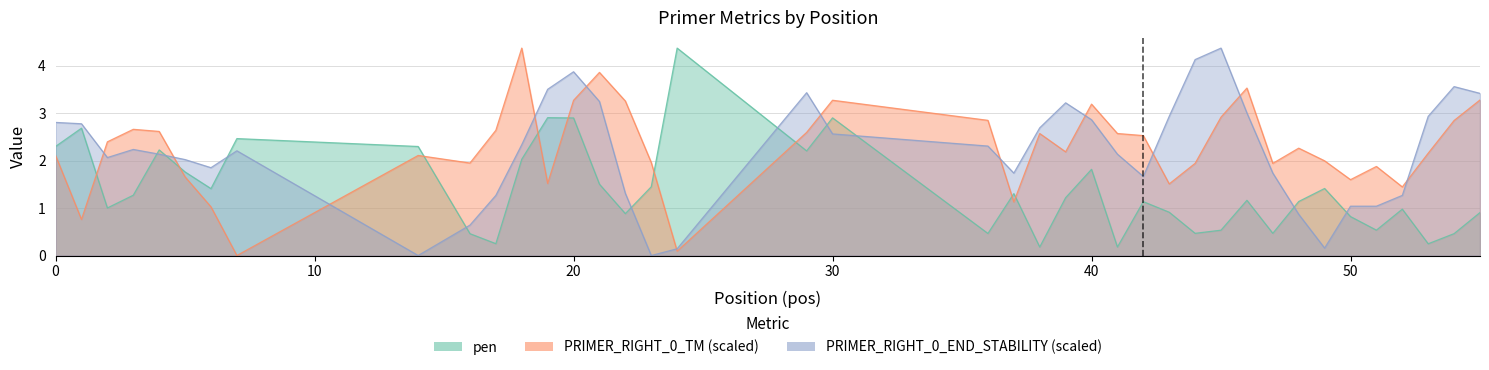

Is it true that PRIMER_RIGHT_0_END_STABILITY equals 0.6 at 2?

False